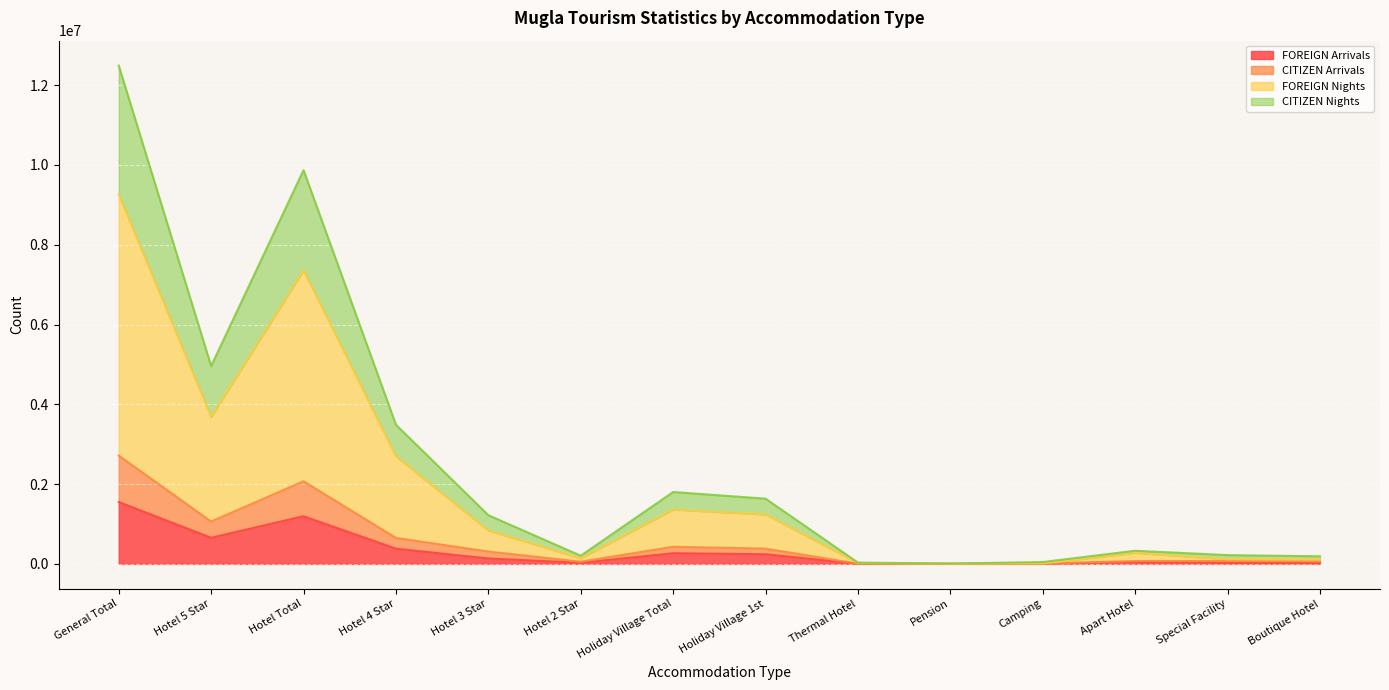

Where does the FOREIGN Arrivals series first go above 134575?

General Total